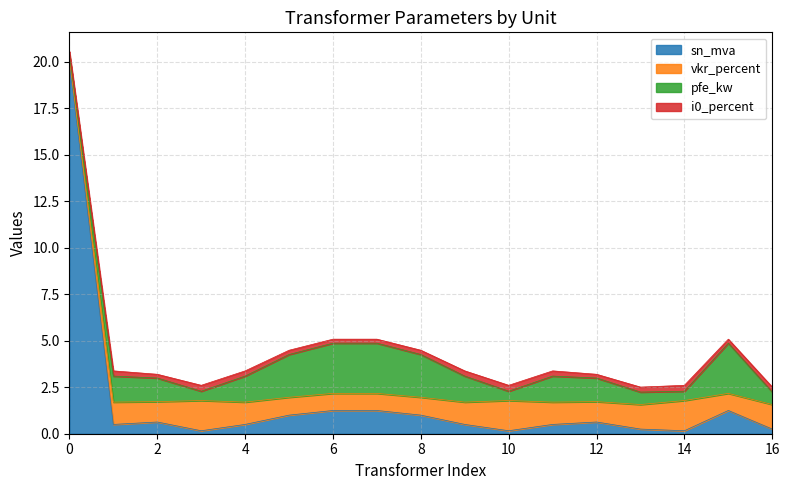

What are all the series names shown in the legend?

sn_mva, vkr_percent, pfe_kw, i0_percent